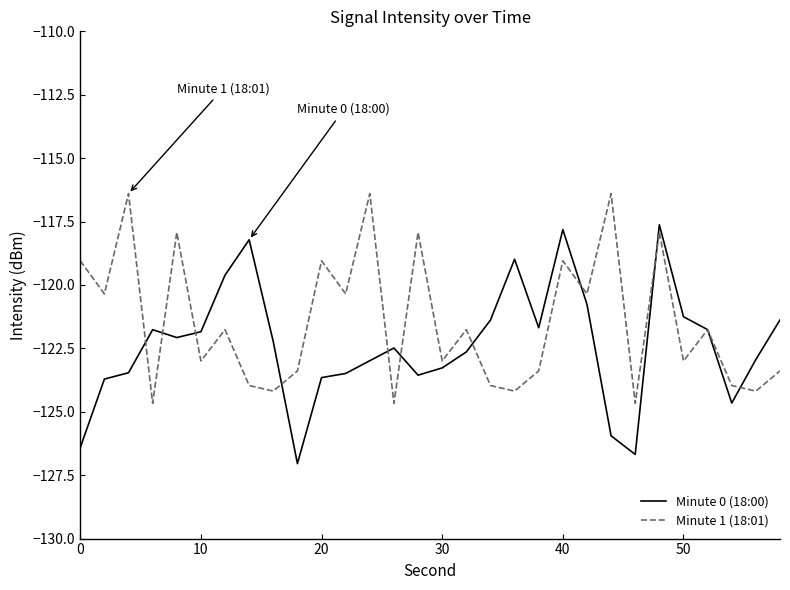

What is the smallest value displayed?

-127.0